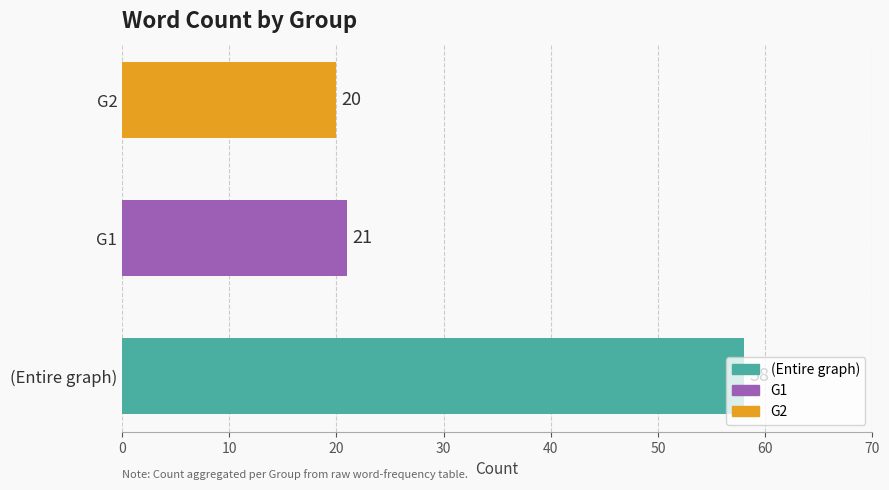

What is the difference between the maximum and minimum values?

38